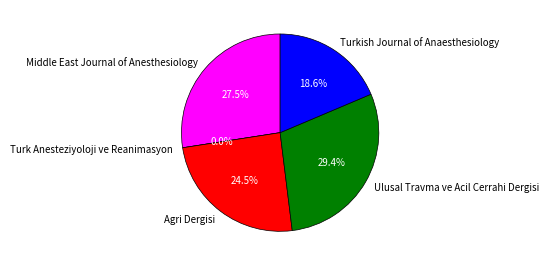

What percentage is NOT represented by Agri Dergisi?

75.5%